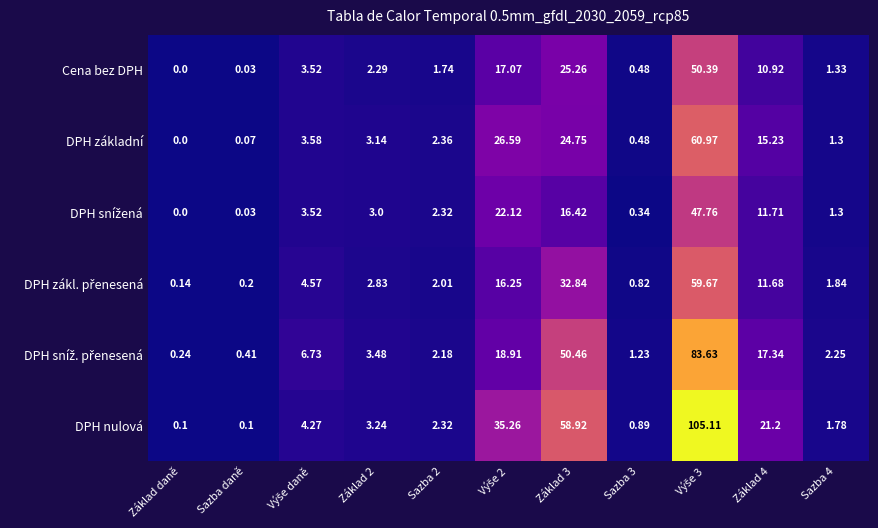

Which series has the largest total across all categories?

DPH nulová